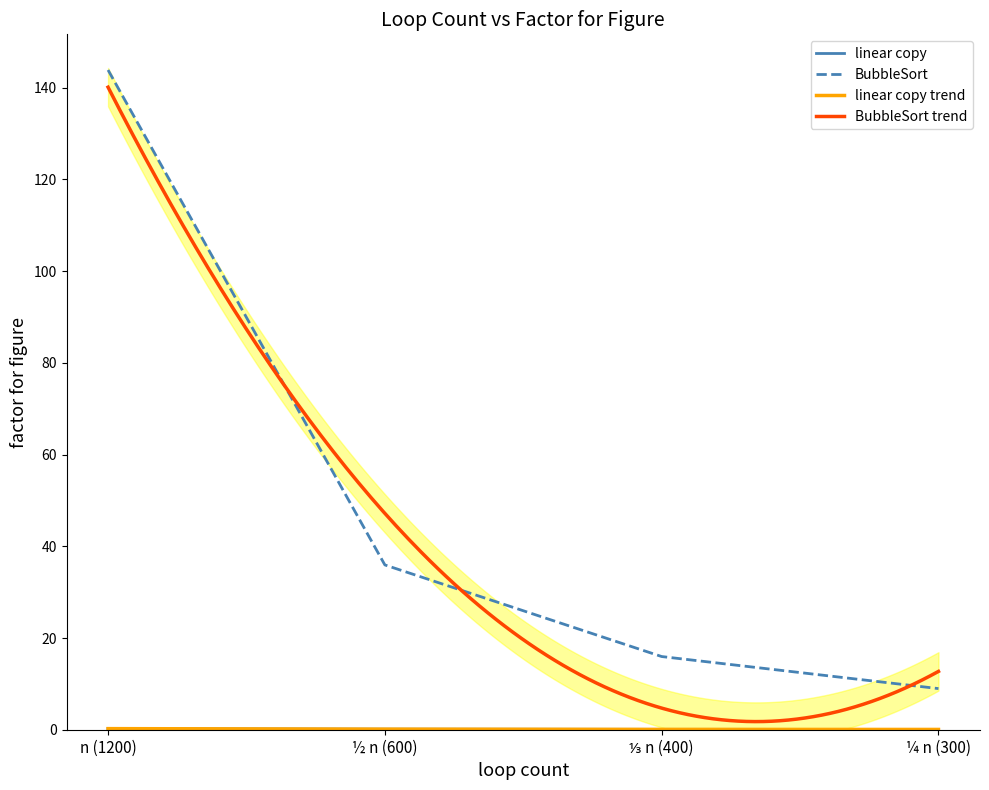

Reading left to right, list all the values displayed in this chart.

linear copy: 0.2	0.1	0.1	0.1
BubbleSort: 143.9	35.9	16.0	9.0